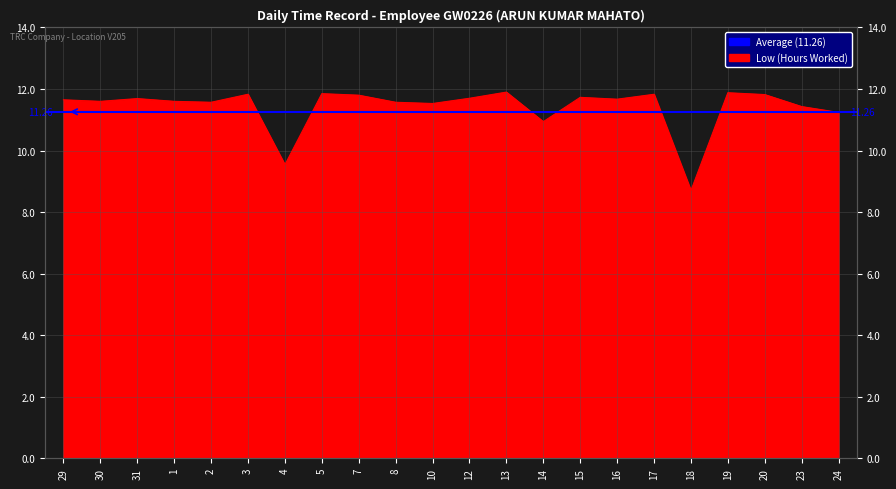

What value does the data have at 18?

8.7